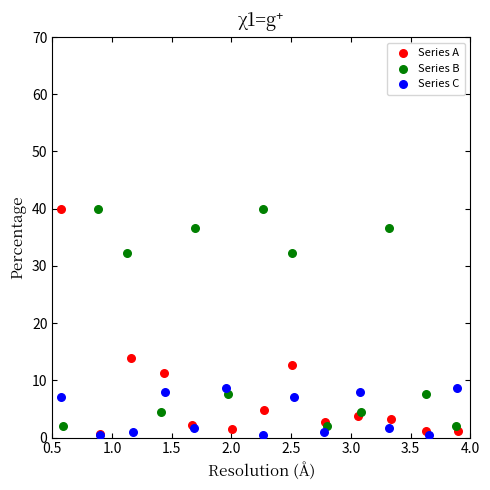

Which series has the widest spread of Y values?

Series A